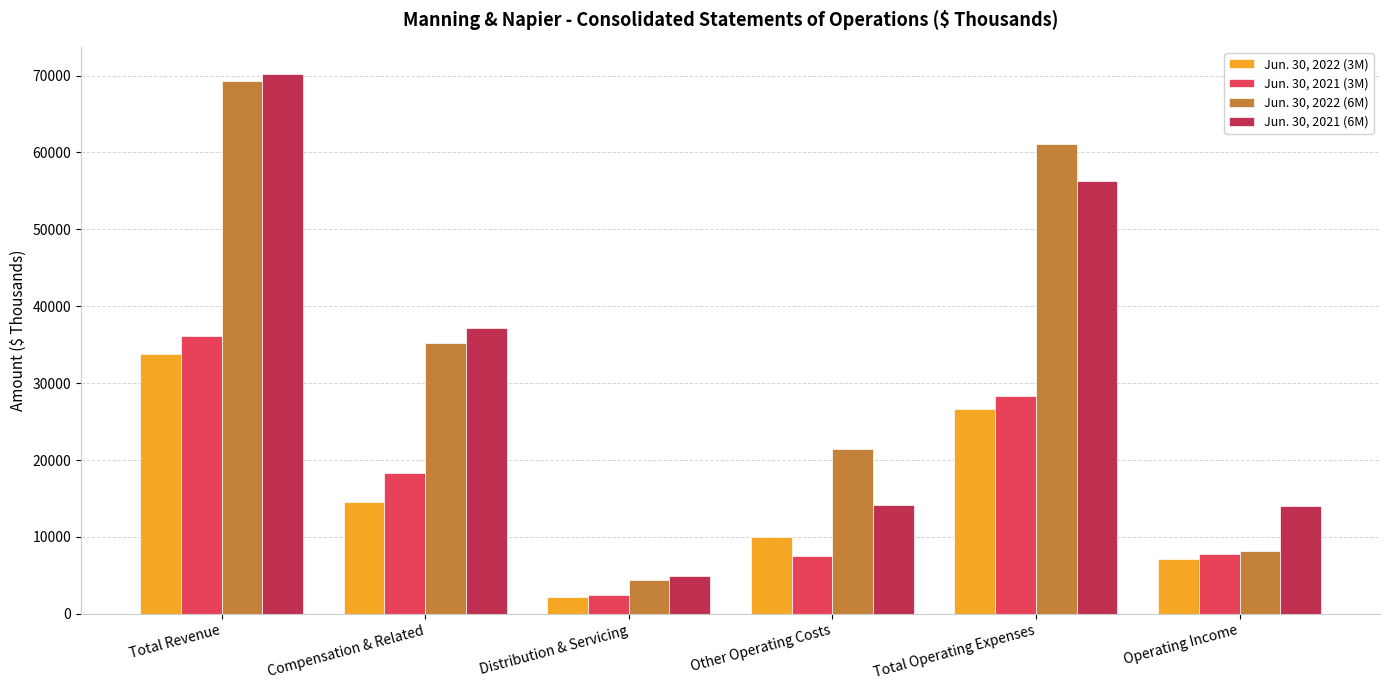

Count the number of data series in this chart.

4